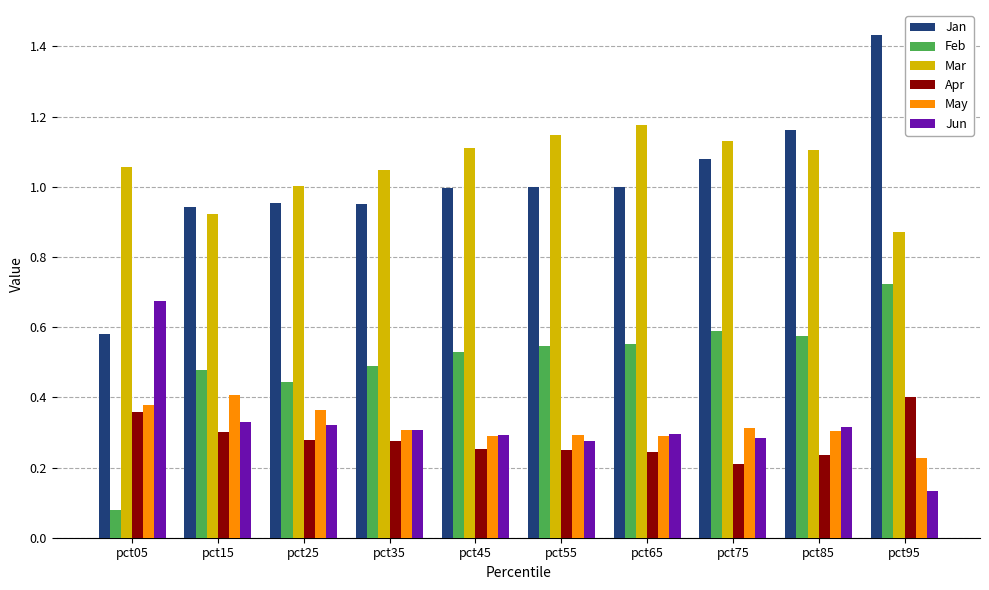

What are all the series names shown in the legend?

Jan, Feb, Mar, Apr, May, Jun